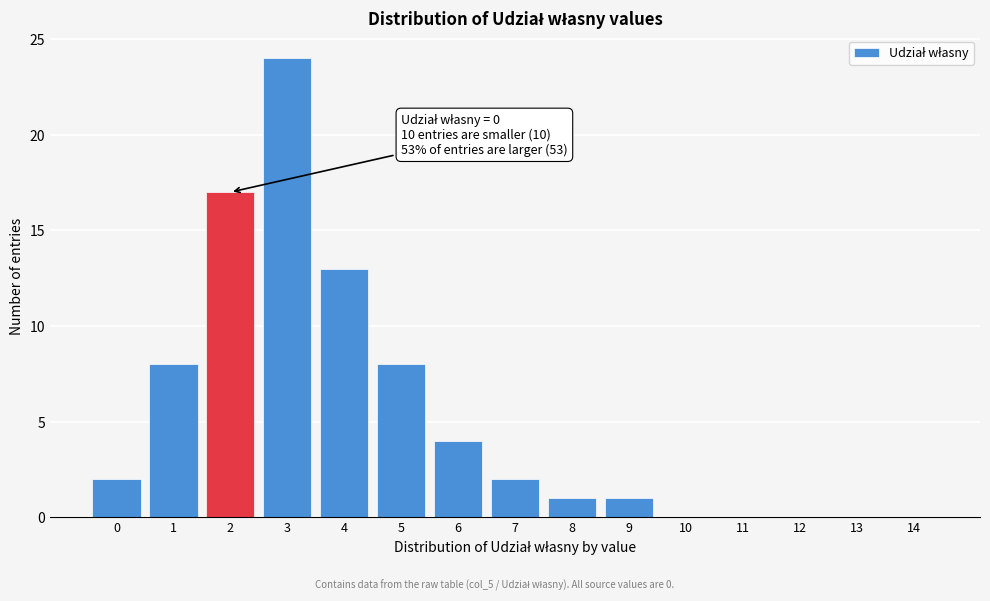

Reading right to left, what are all the values shown in this chart?

14=0	13=0	12=0	11=0	10=0	9=1	8=1	7=2	6=4	5=8	4=13	3=24	2=17	1=8	0=2